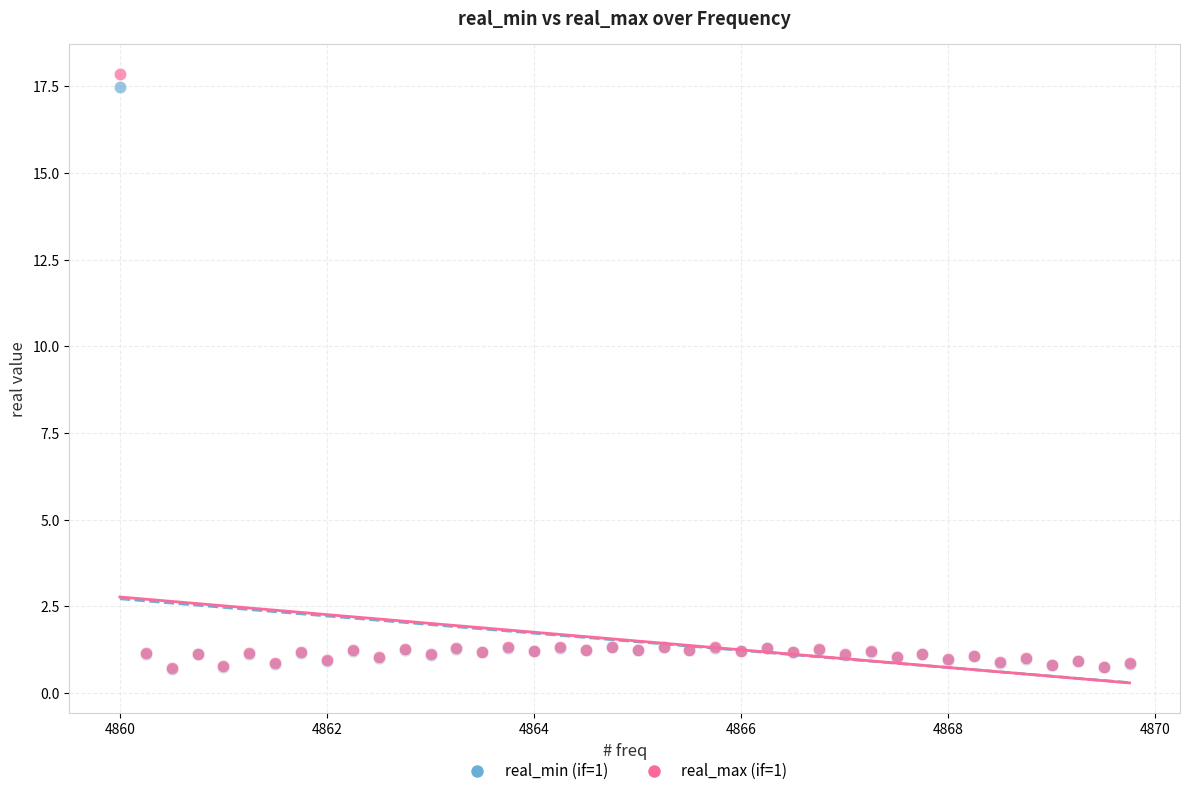

Which series contains the highest Y value?

real_max (if=1)